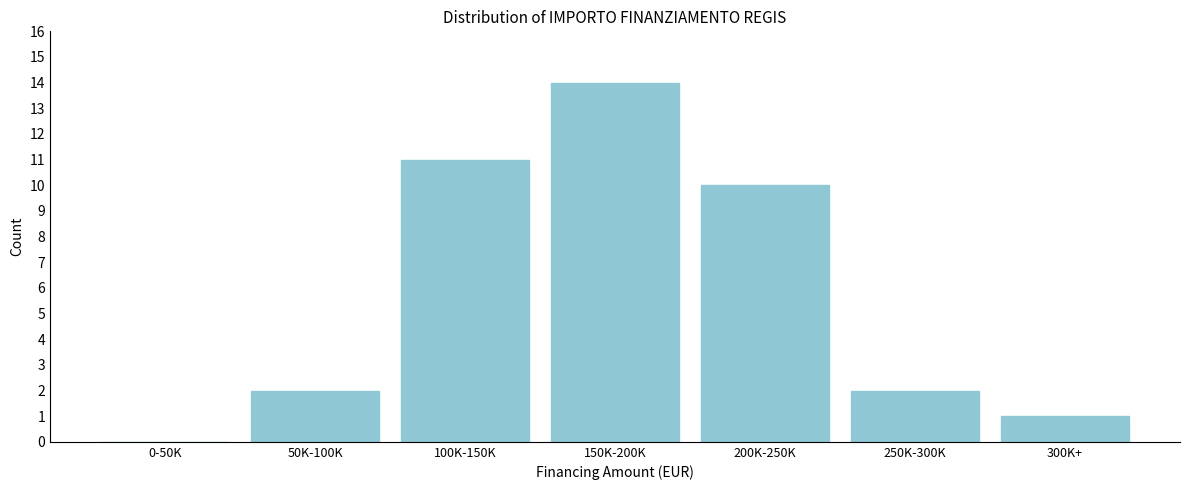

Reading left to right, what are all the values shown in this chart?

0-50K=0	50K-100K=2	100K-150K=11	150K-200K=14	200K-250K=10	250K-300K=2	300K+=1